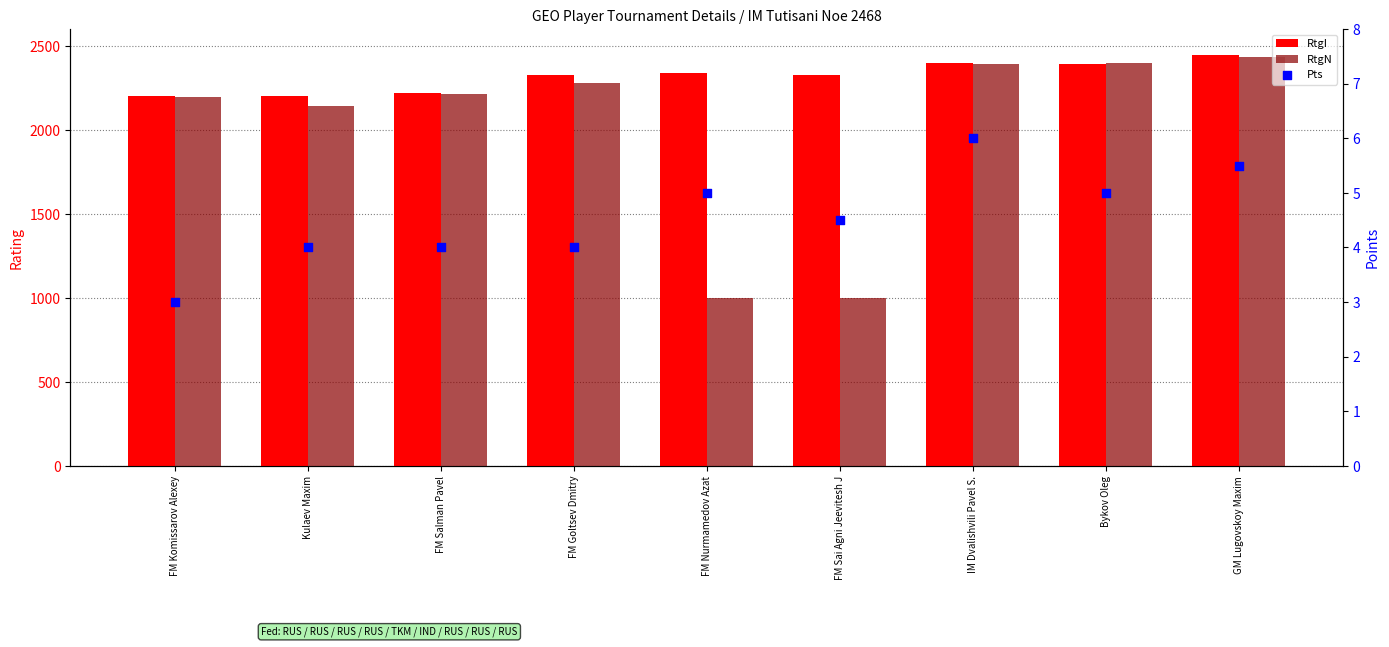

What are all the series names shown in the legend?

RtgI, RtgN, Pts